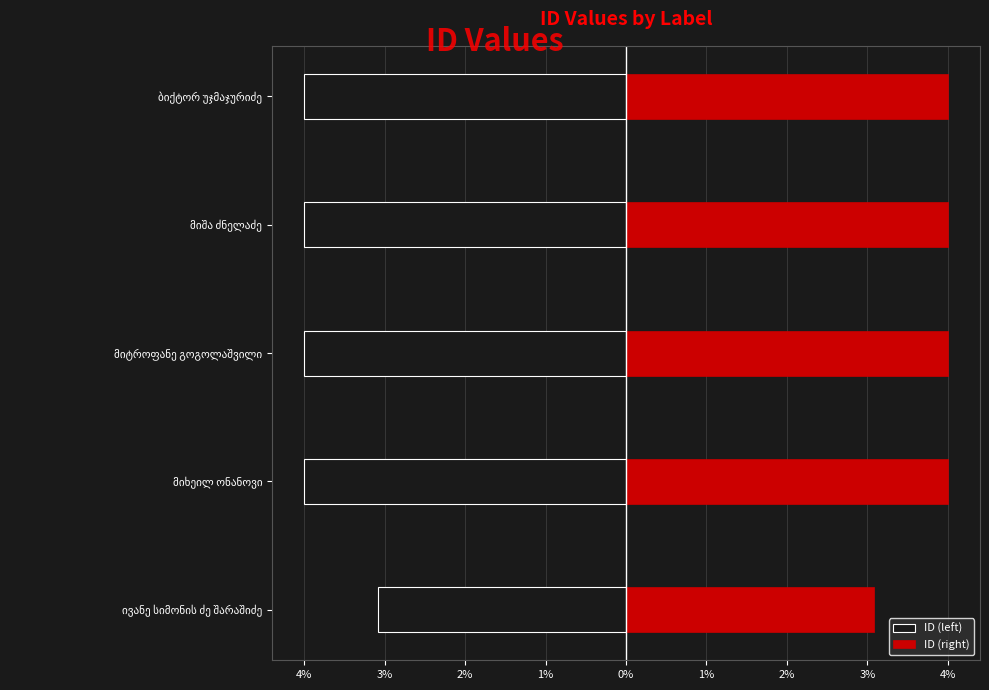

Is the value of ID (left) at მიტროფანე გოგოლაშვილი greater than the value of ID (right) at მიხეილ ონანოვი?

No